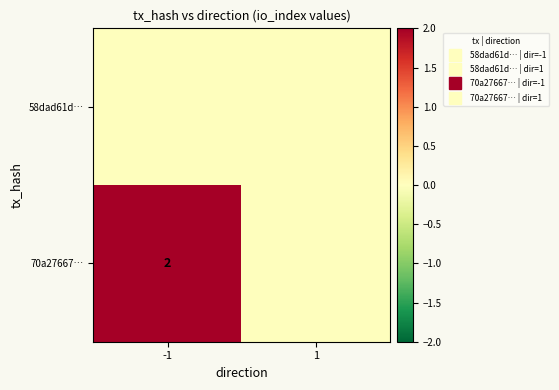

How many values in 70a27667… are above zero?

1